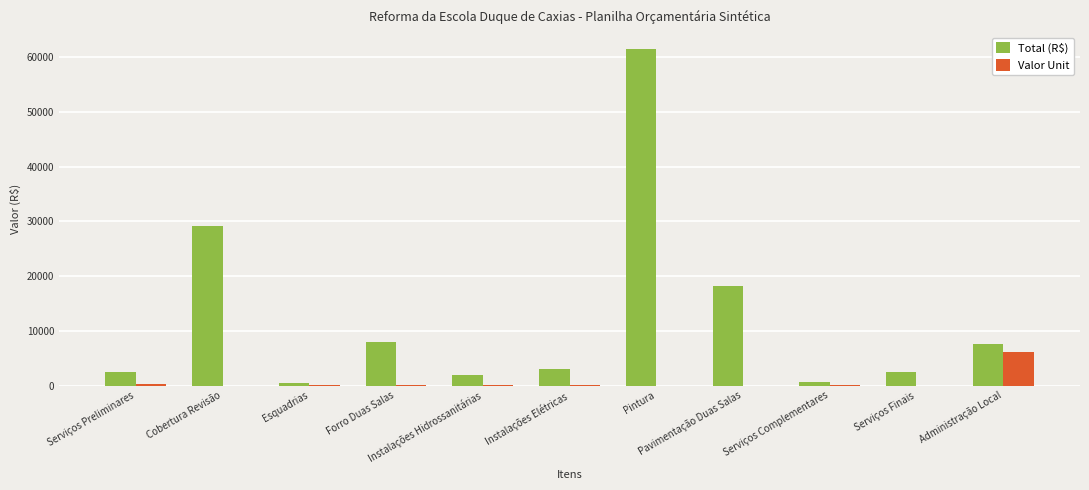

The Total (R$) series shows 1909.2 at Instalações Hidrossanitárias. True or false?

True